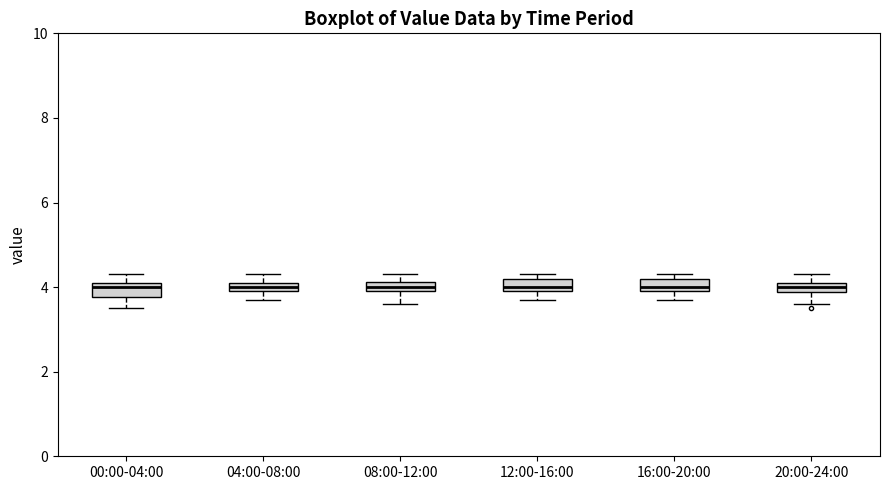

Where is the lower edge of the box for 12:00-16:00 on the y-axis? The values are not printed on the chart, so give them approximately, as read against the axis.

4.0